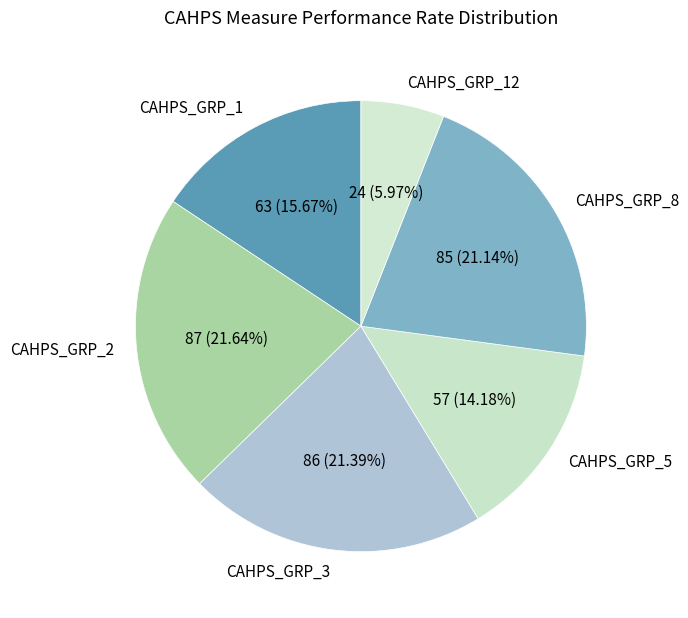

The CAHPS_GRP_8 slice represents 21% of the pie. True or false?

True